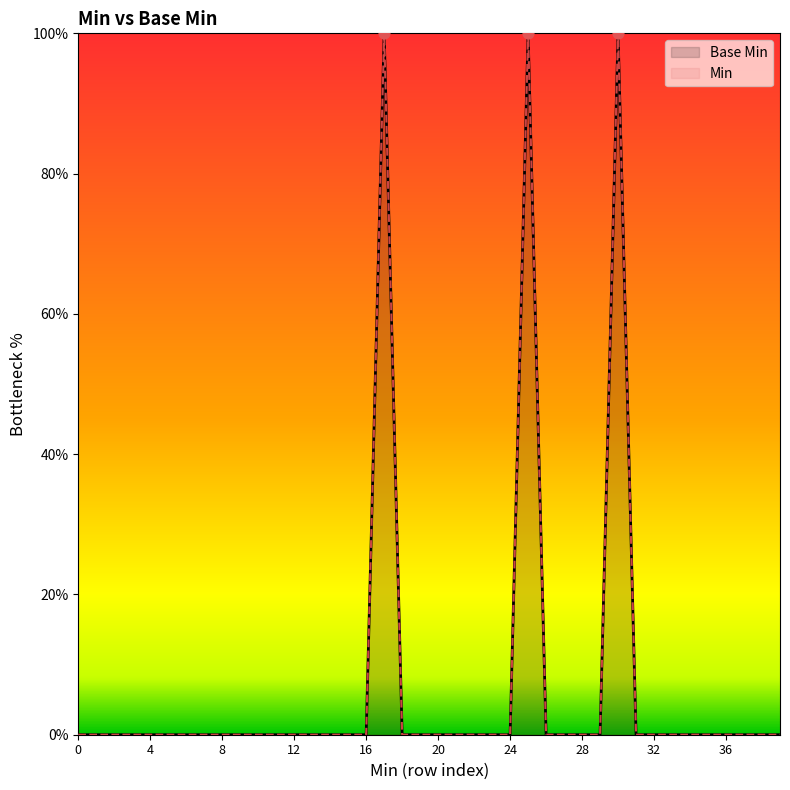

What is the total value across all series at 25?

200